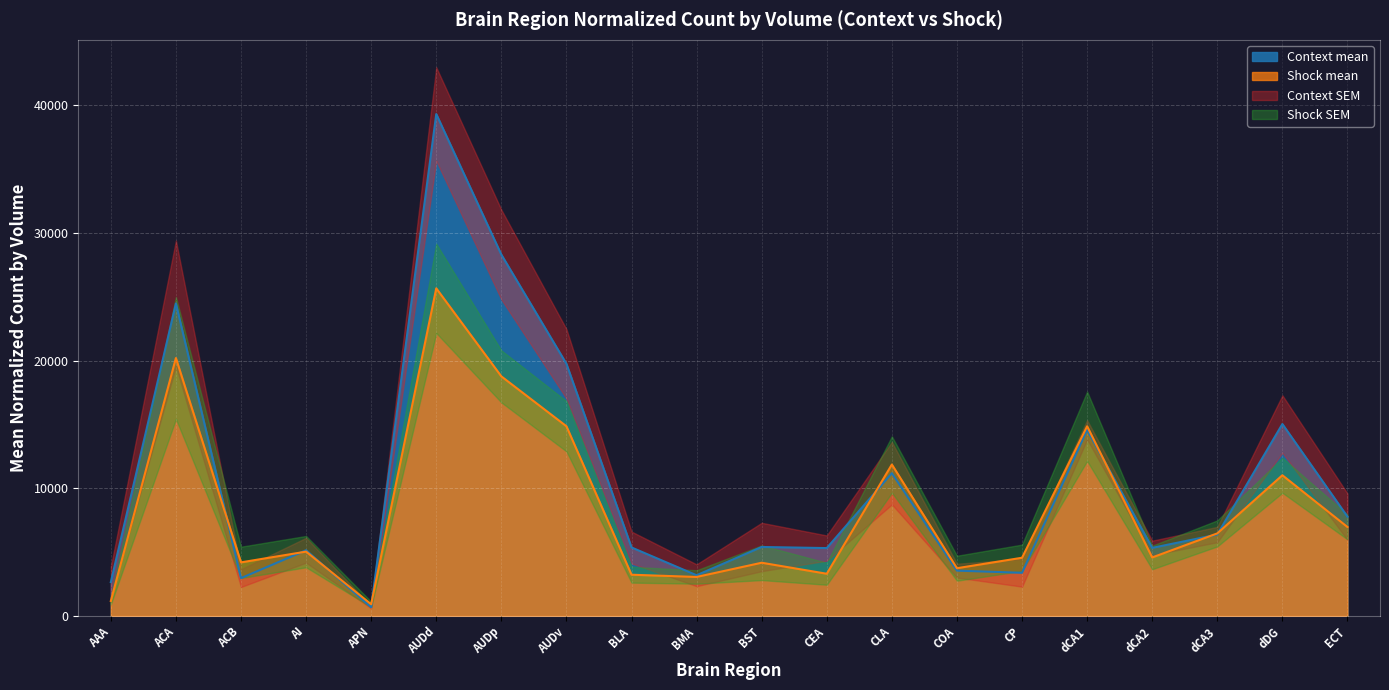

What is the minimum value shown in the chart?

684.0